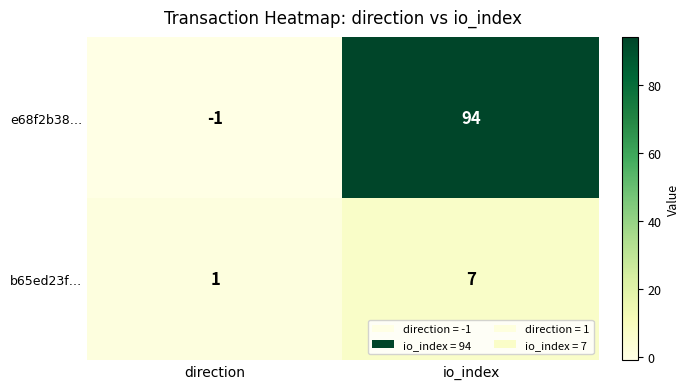

Which series has the largest total across all categories?

e68f2b38…